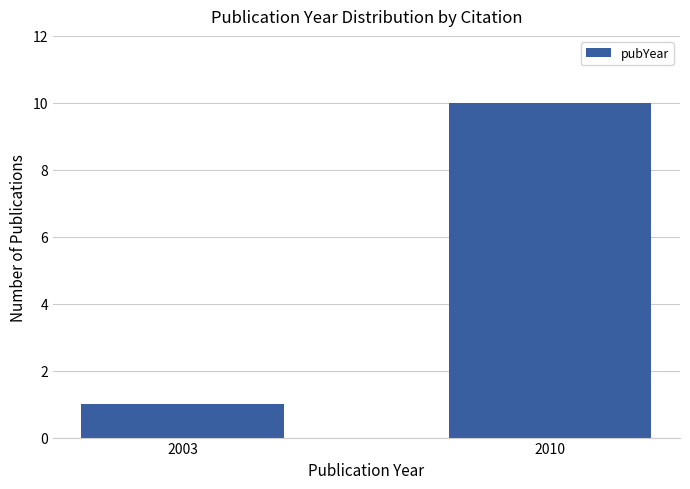

List the labels in order of value, largest first.

2010, 2003